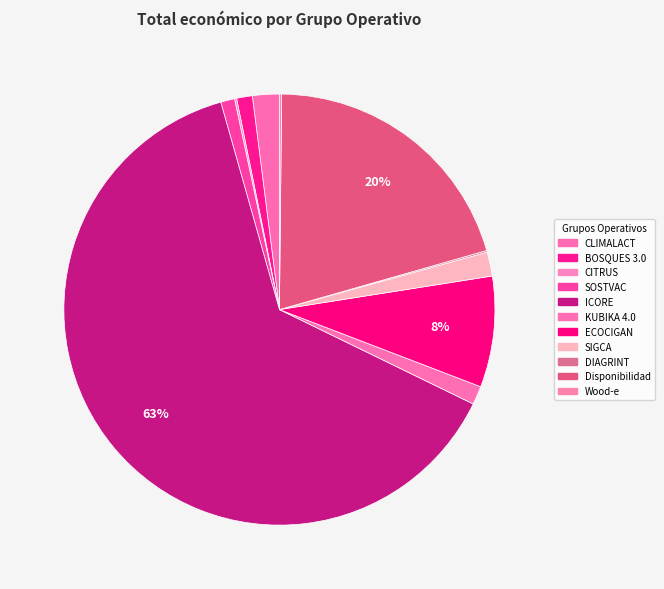

What is the change in value from CLIMALACT to Wood-e?

-550250